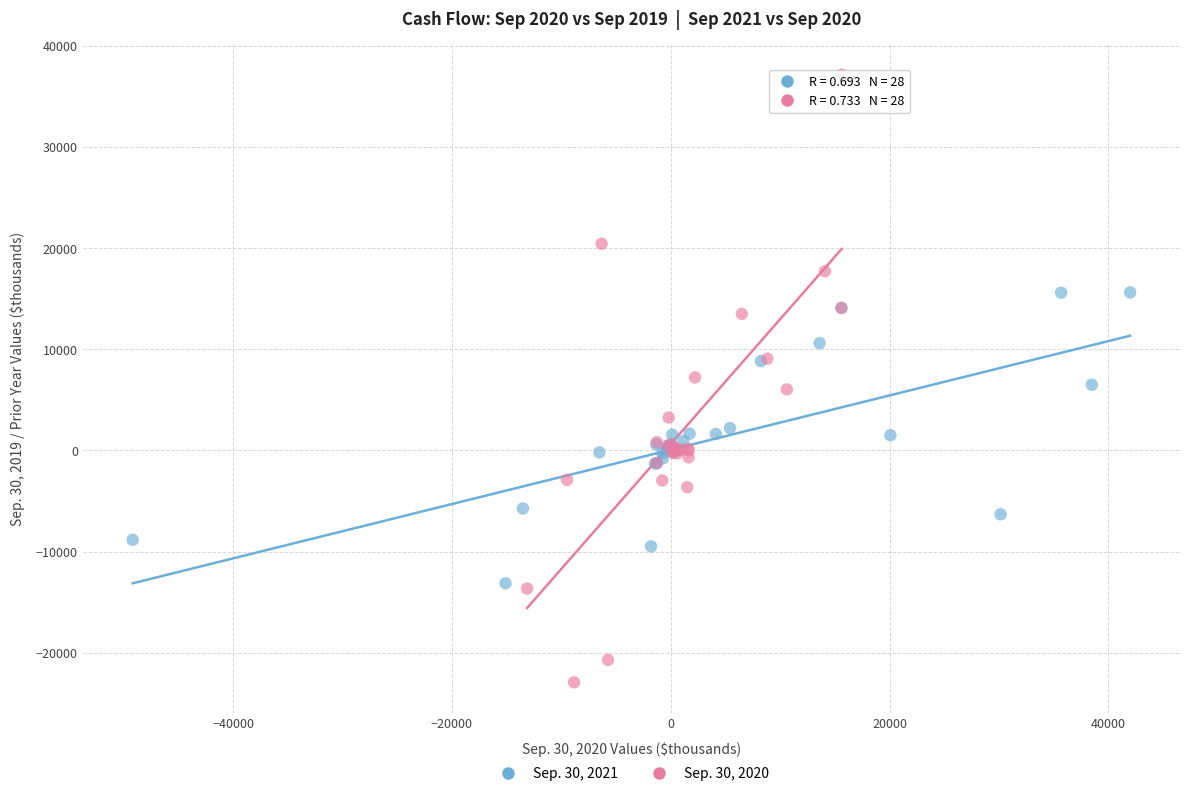

Which series reaches the minimum Y coordinate?

Sep. 30, 2020